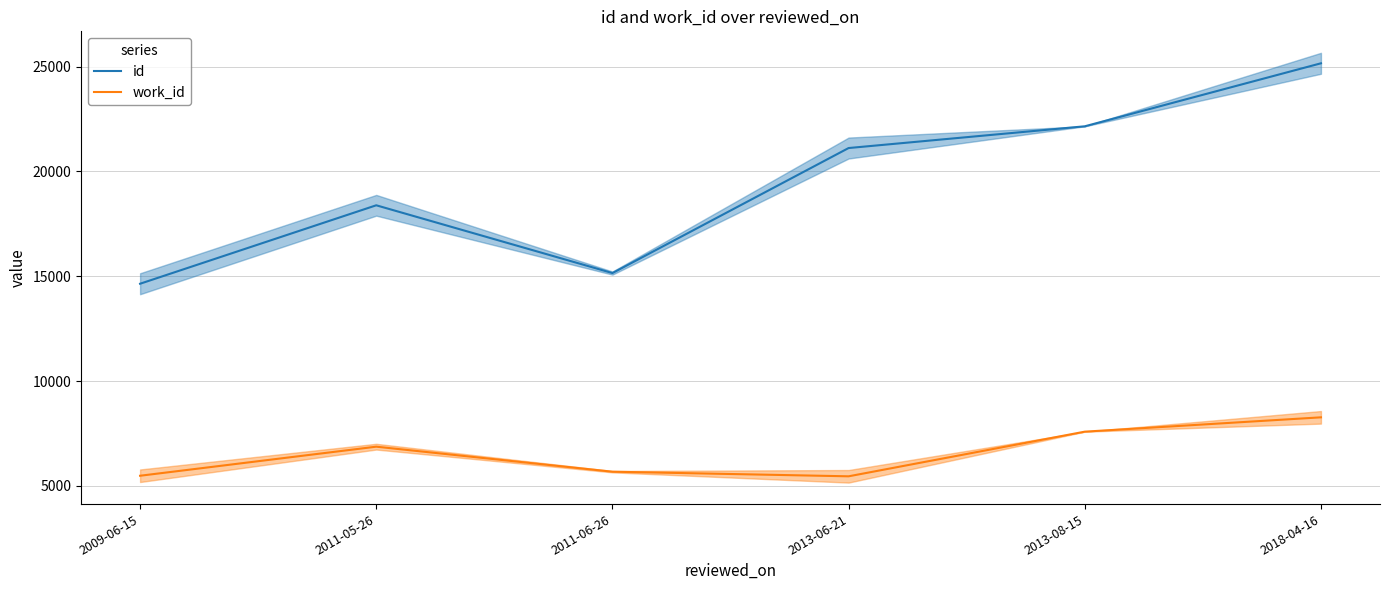

Where is id nearest to the value 19902?

2013-06-21